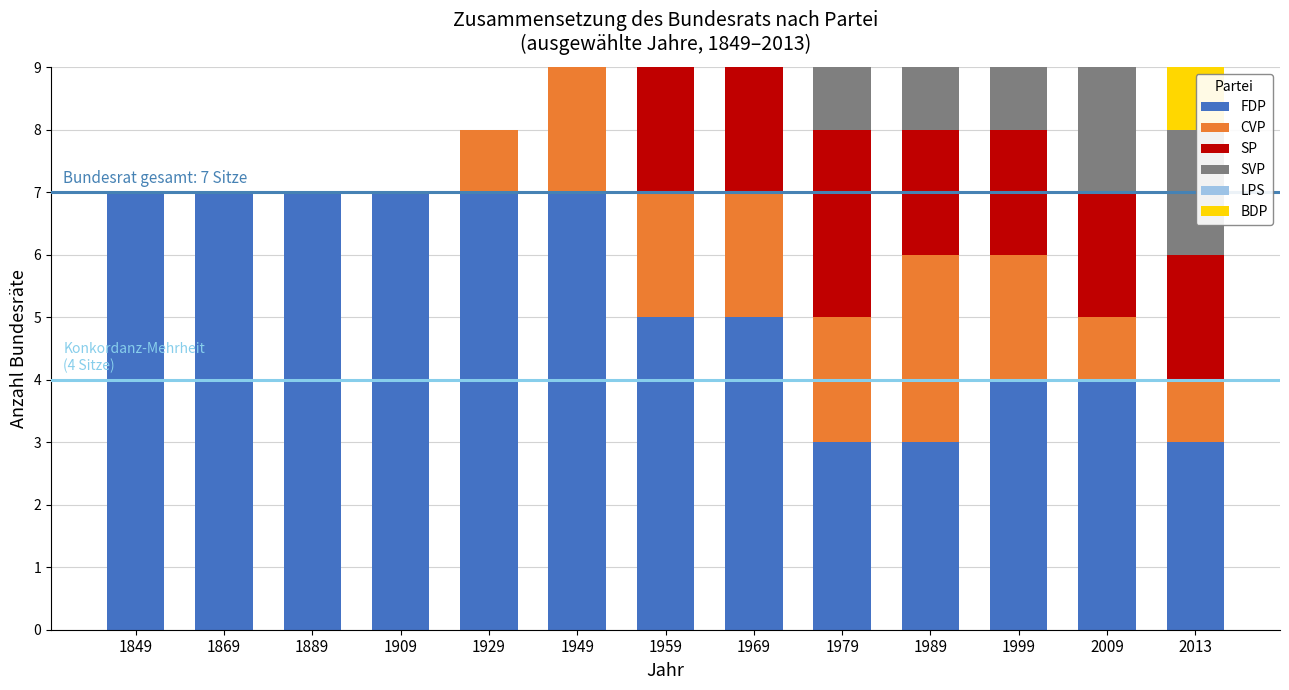

What value does the CVP series have at 1959?

2